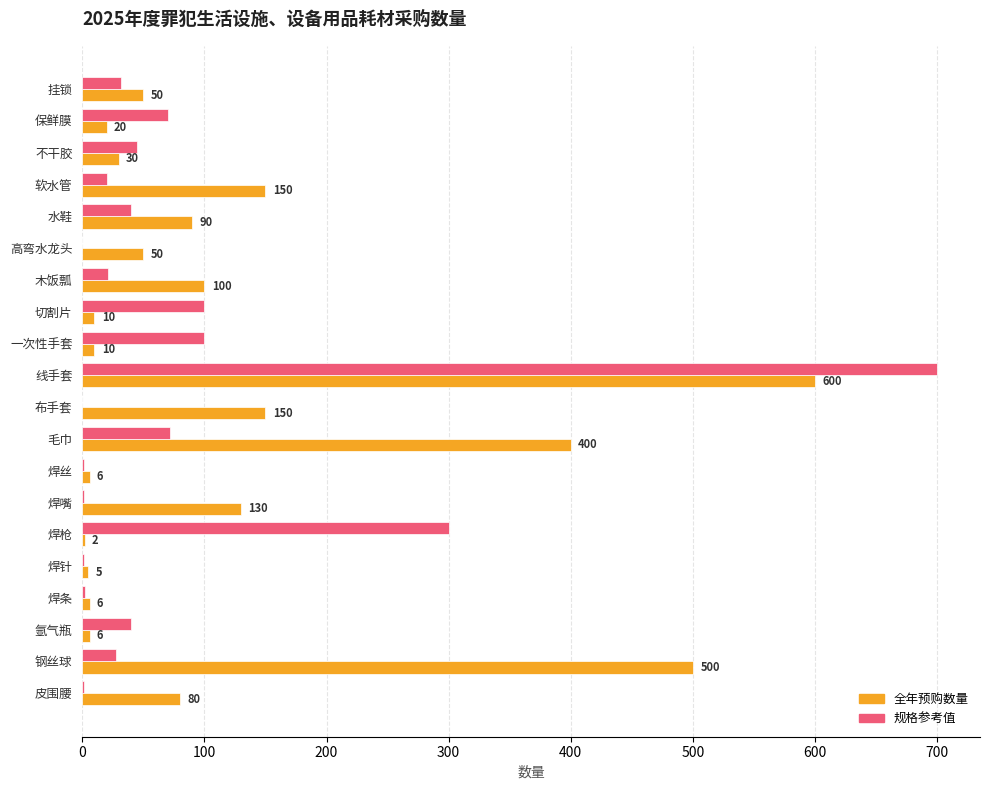

What is the sum of all 全年预购数量 values?

2395.0